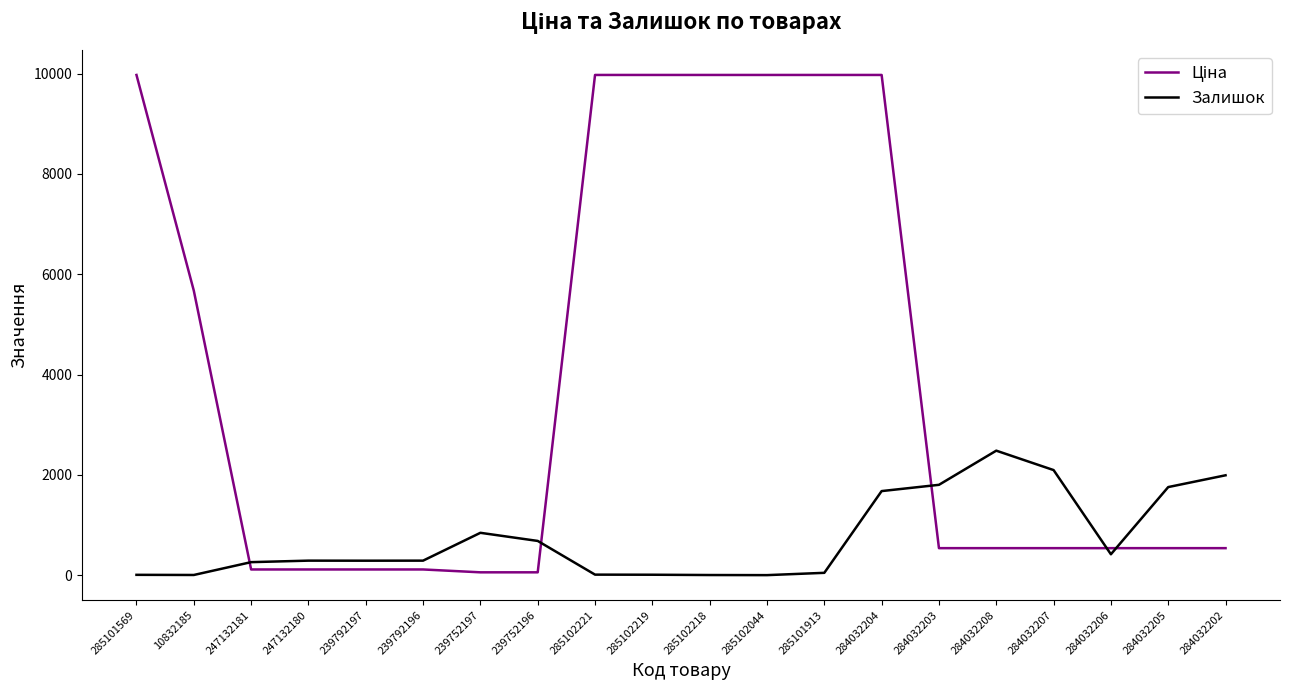

The Залишок series shows 782.5 at 284032205. True or false?

False